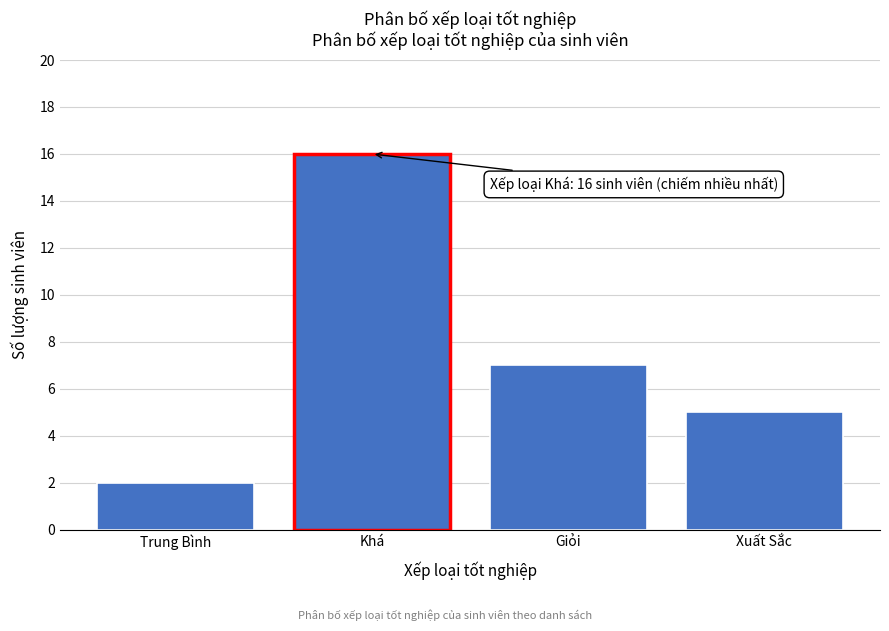

Reading right to left, what are all the values shown in this chart?

5	7	16	2